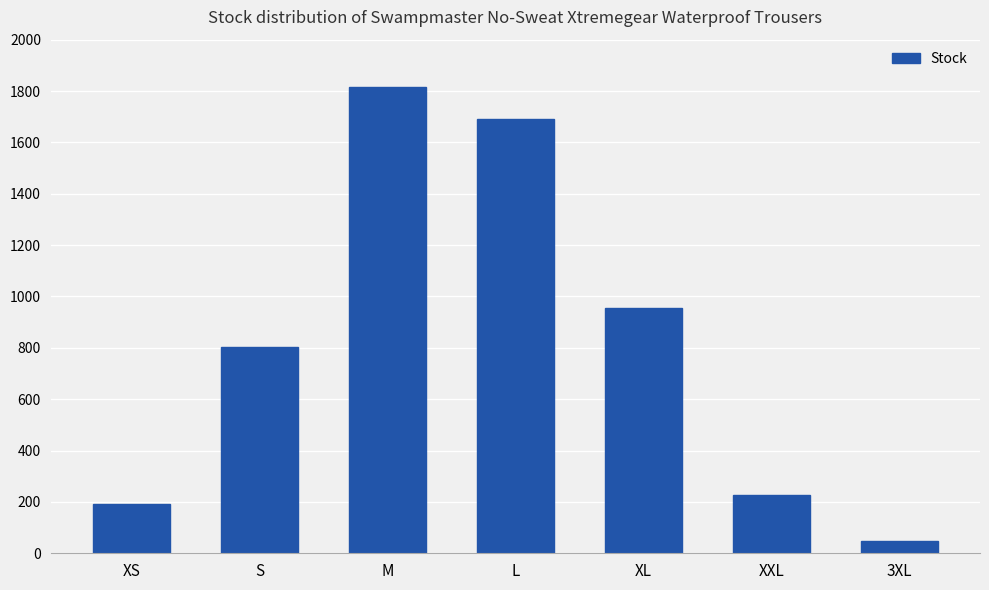

What is the label of the 1st bar from the right?

3XL